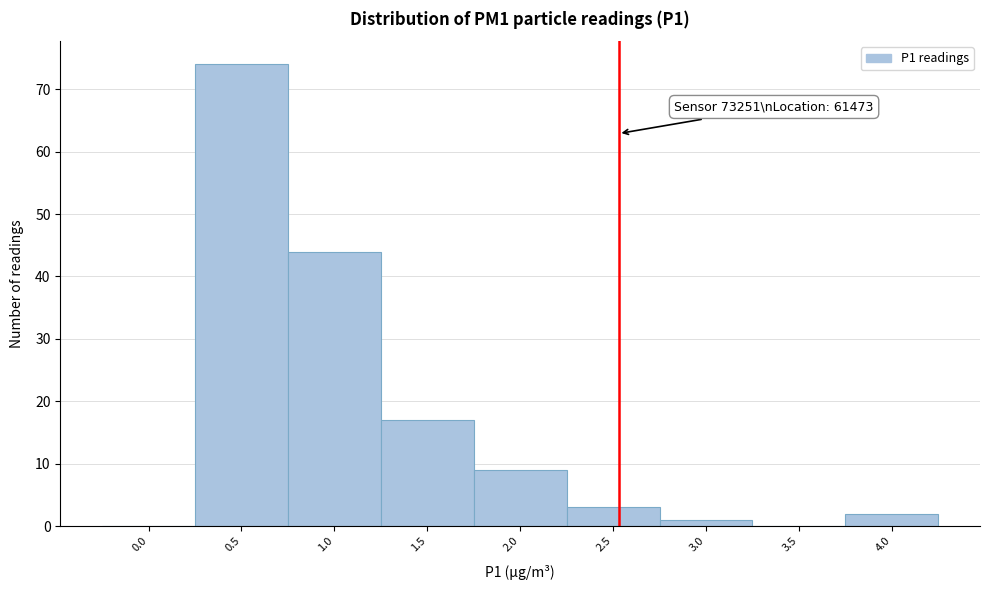

Reading right to left, transcribe all the data shown in this chart.

4.0=2	3.5=0	3.0=1	2.5=3	2.0=9	1.5=17	1.0=44	0.5=74	0.0=0